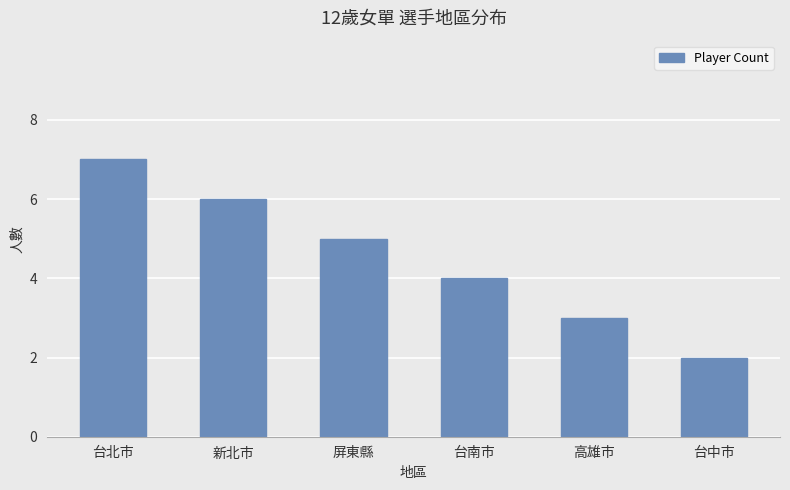

What is the label of the 3rd bar from the left?

屏東縣